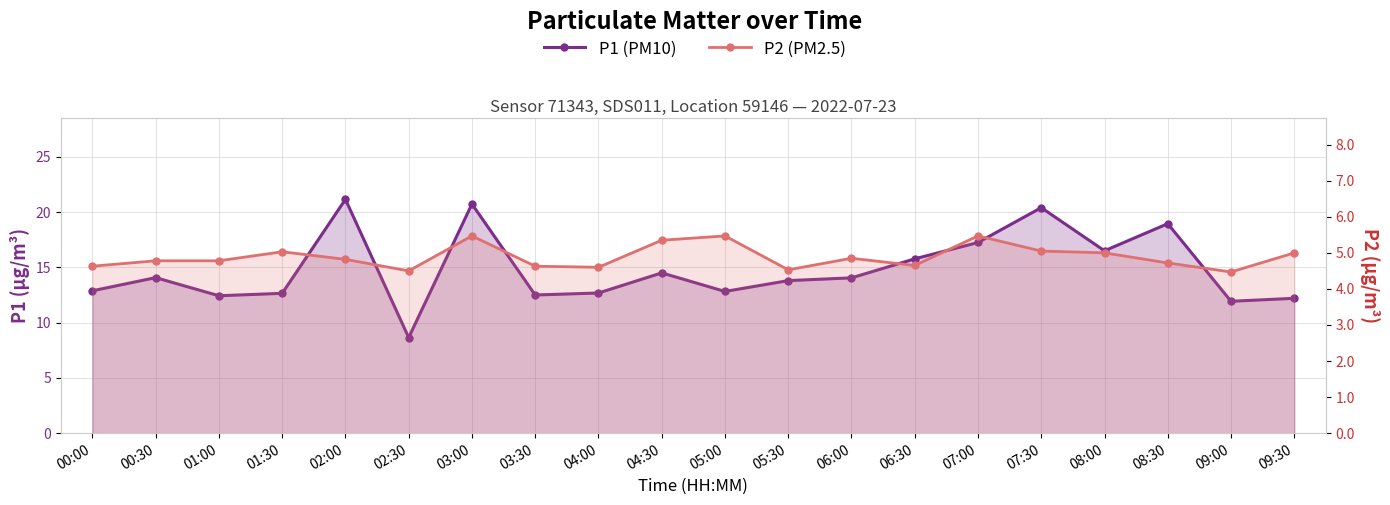

What is the average value of the P1 (PM10) series?

14.8